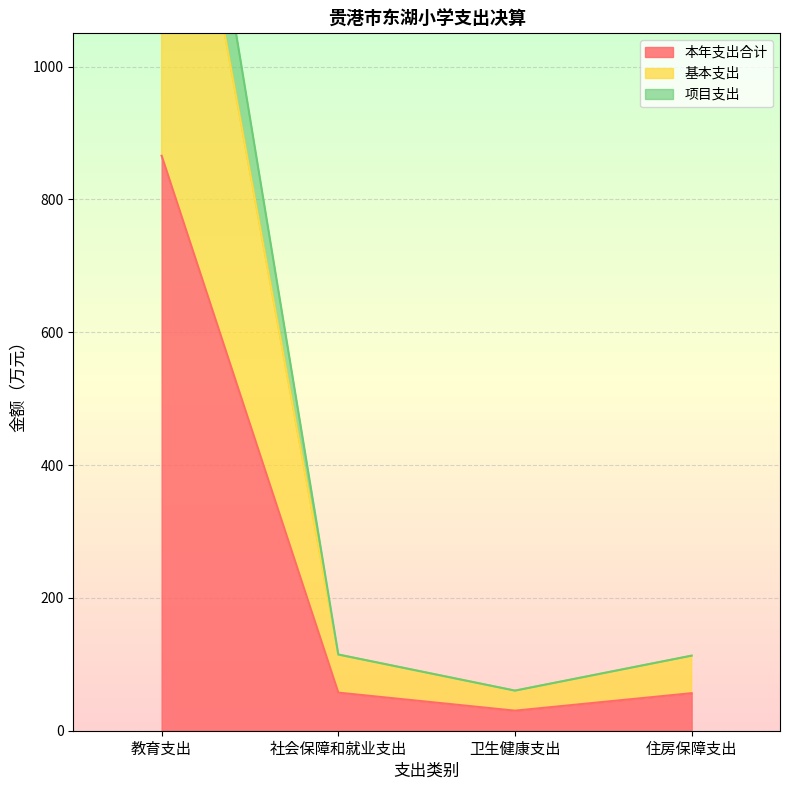

What is the difference between the 基本支出 values at 住房保障支出 and 社会保障和就业支出?

1.7